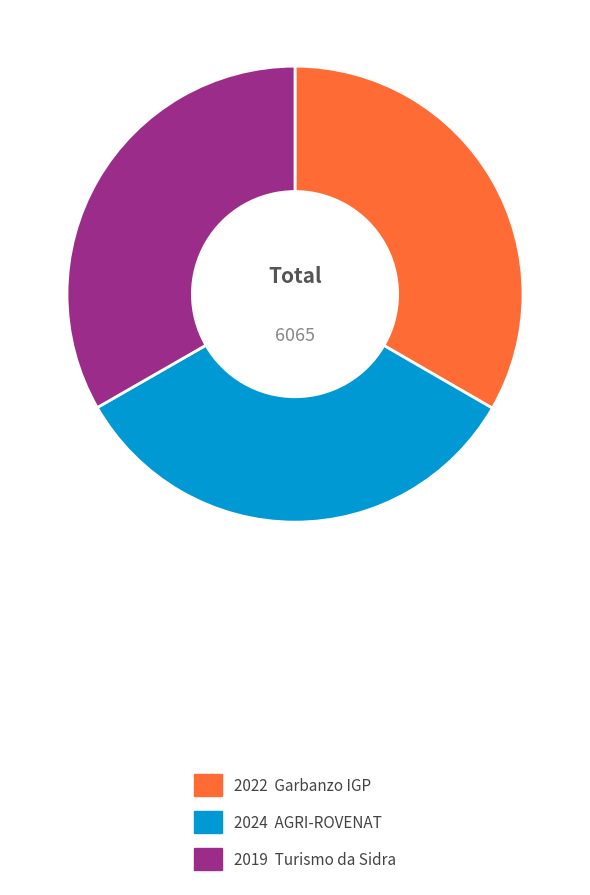

Is there a majority slice in this chart?

No